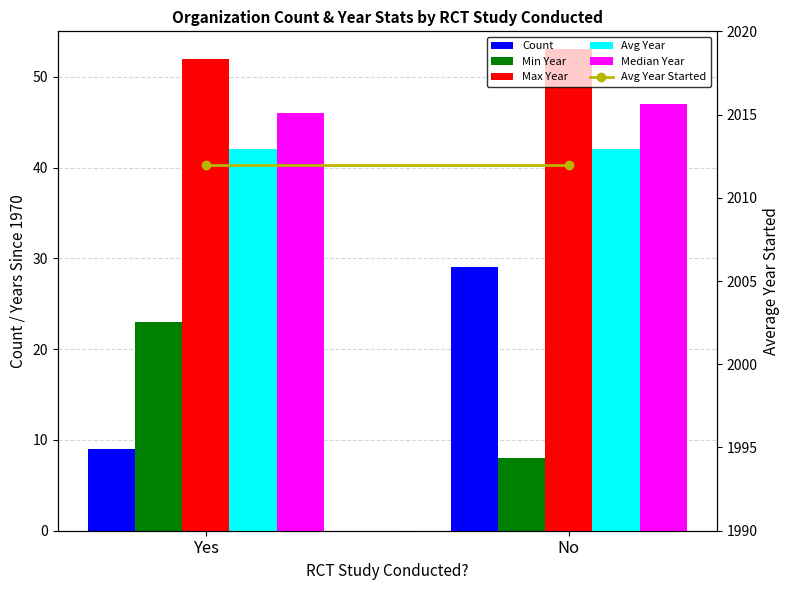

What is the label of the 2nd bar from the right?

Yes